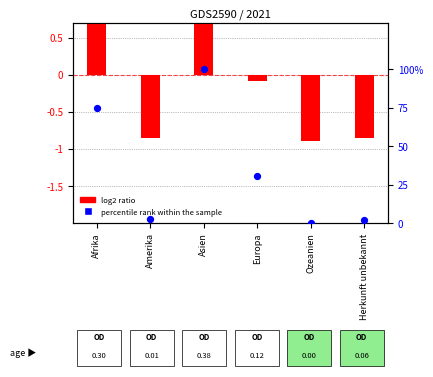

What is the total value across all series at Ozeanien?

-0.9